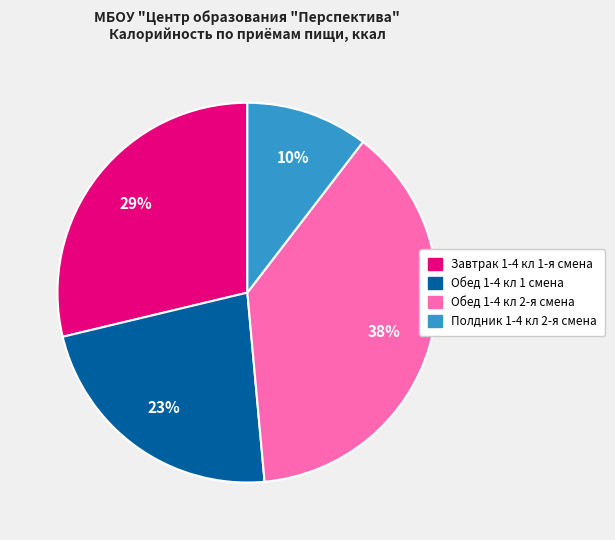

How many slices are in this pie chart?

4